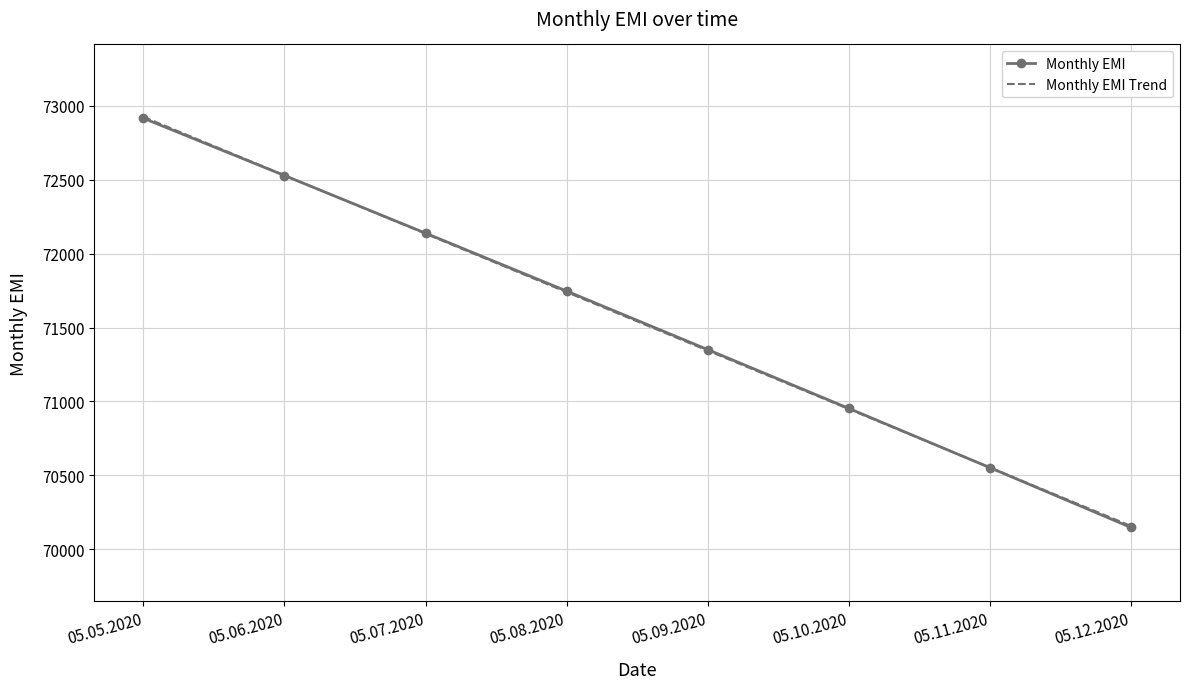

Is the value of Monthly EMI at 05.08.2020 greater than the value of Monthly EMI Trend at 05.09.2020?

Yes